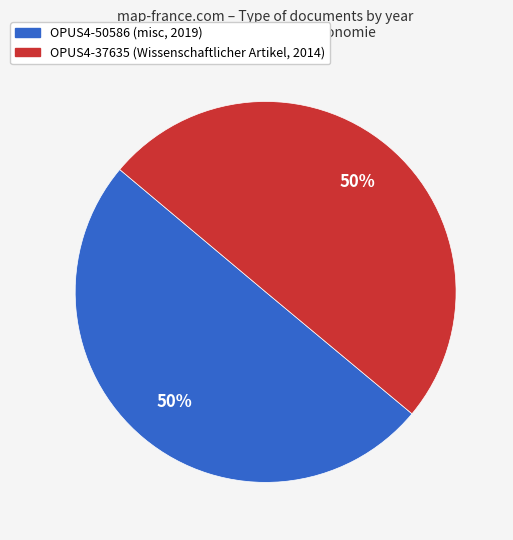

Approximately how many times larger is the value at OPUS4-37635 compared to OPUS4-50586?

1.0